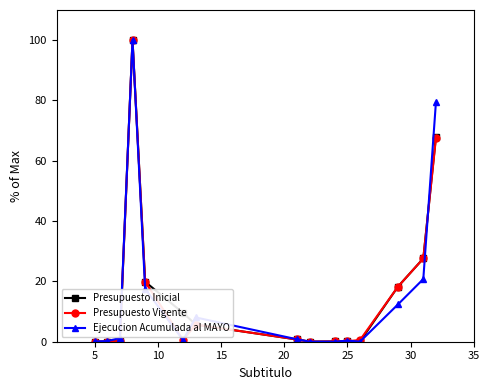

What are all the series names shown in the legend?

Presupuesto Inicial, Presupuesto Vigente, Ejecucion Acumulada al MAYO